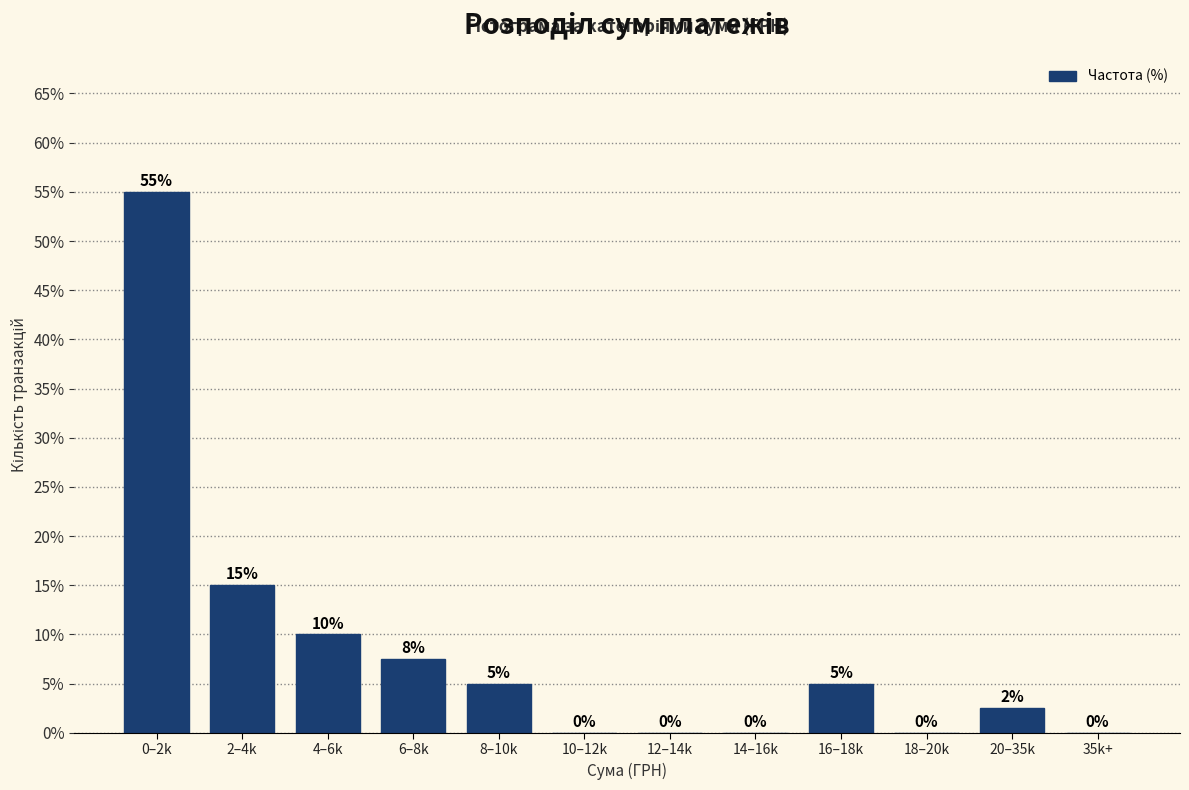

What is the ratio of the value at 16–18k to the value at 8–10k?

1.0